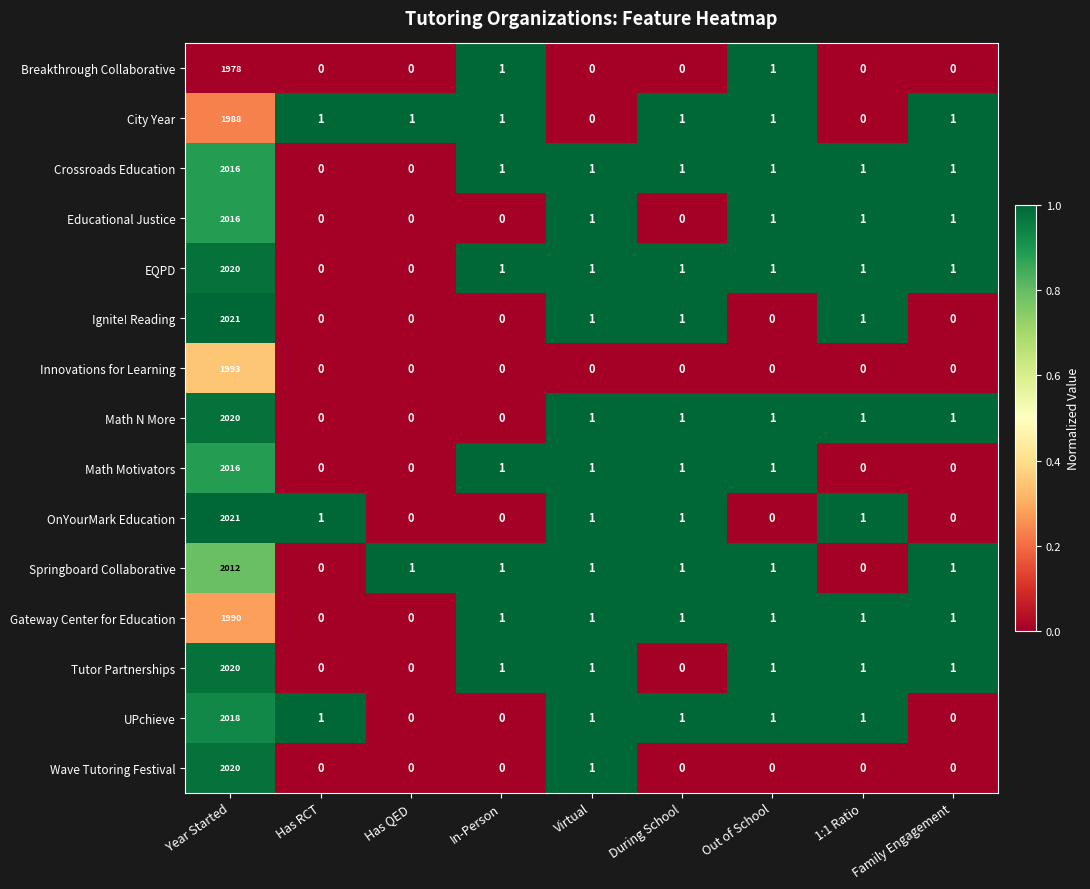

What is the difference between the maximum and minimum values in the Educational Justice series?

2016